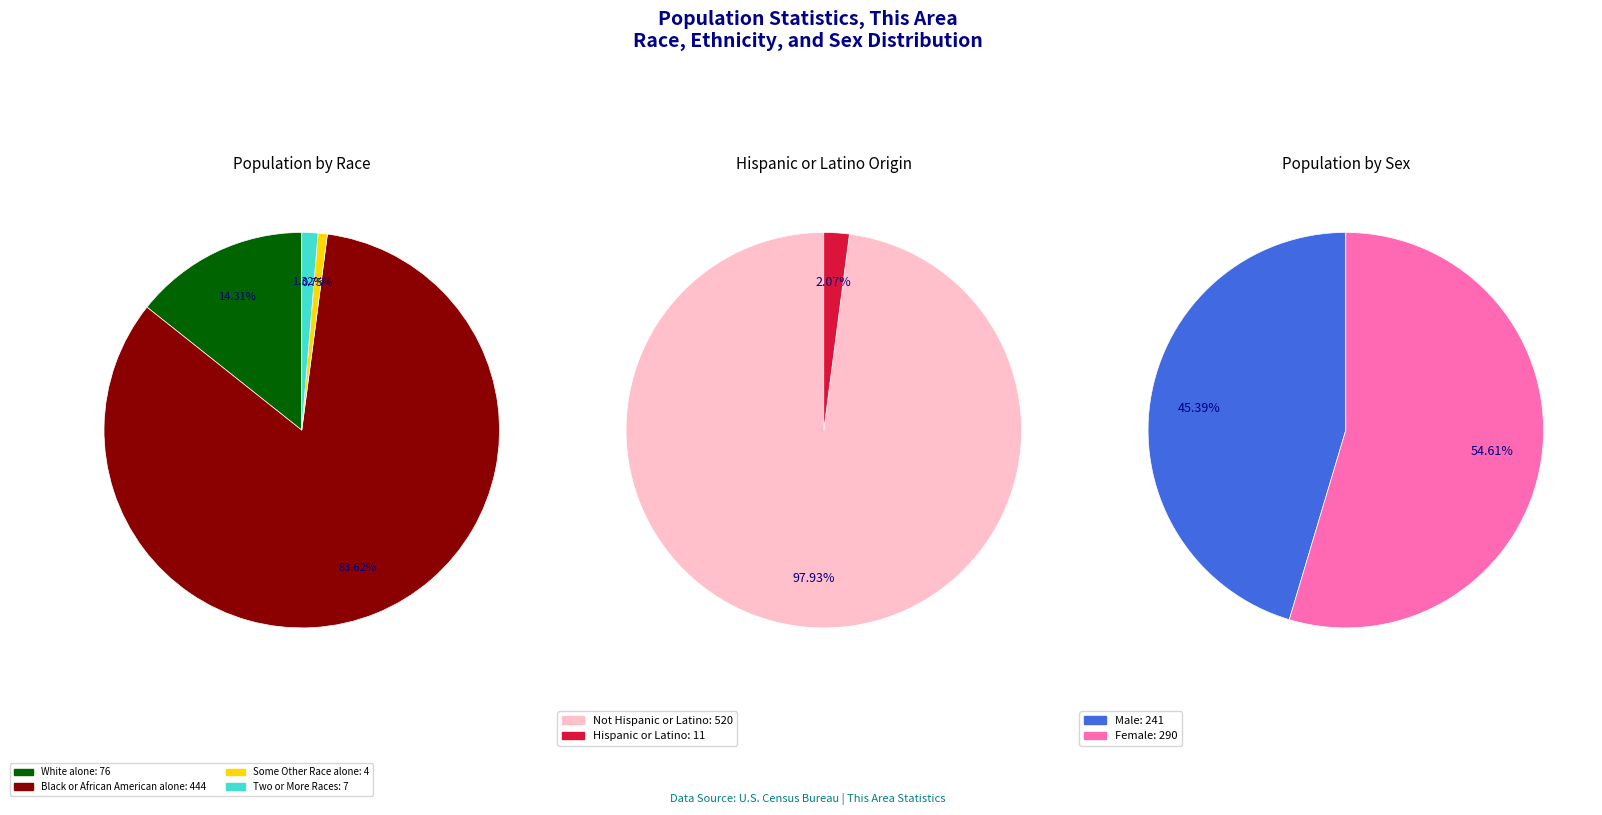

Do Two or More Races and Some Other Race alone together represent more than half of the pie?

No